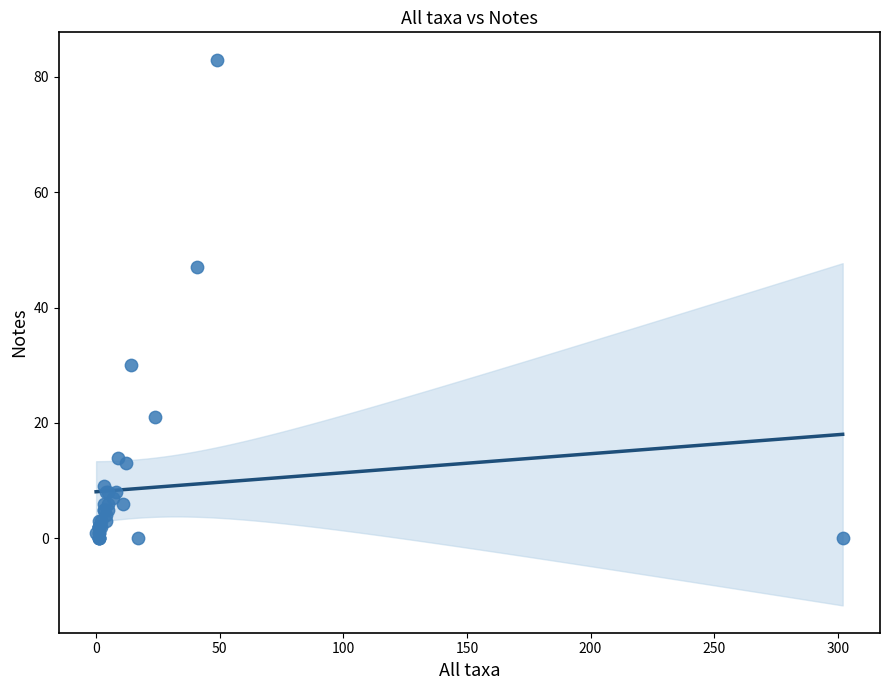

What Y value in the scatter plot is closest to 41?

47